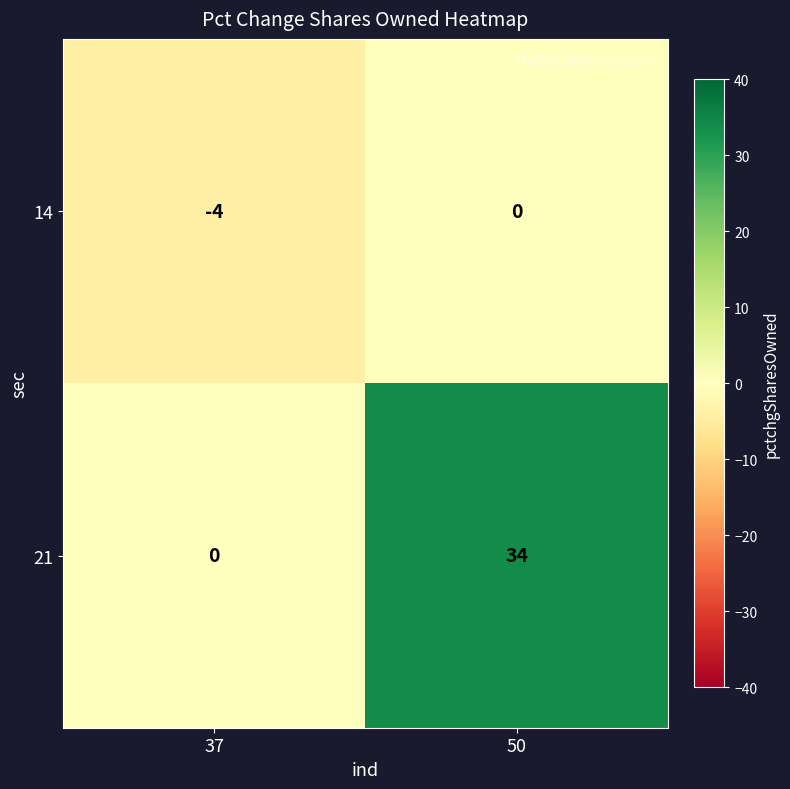

True or false: 14 has a value of -6 at 37.

False